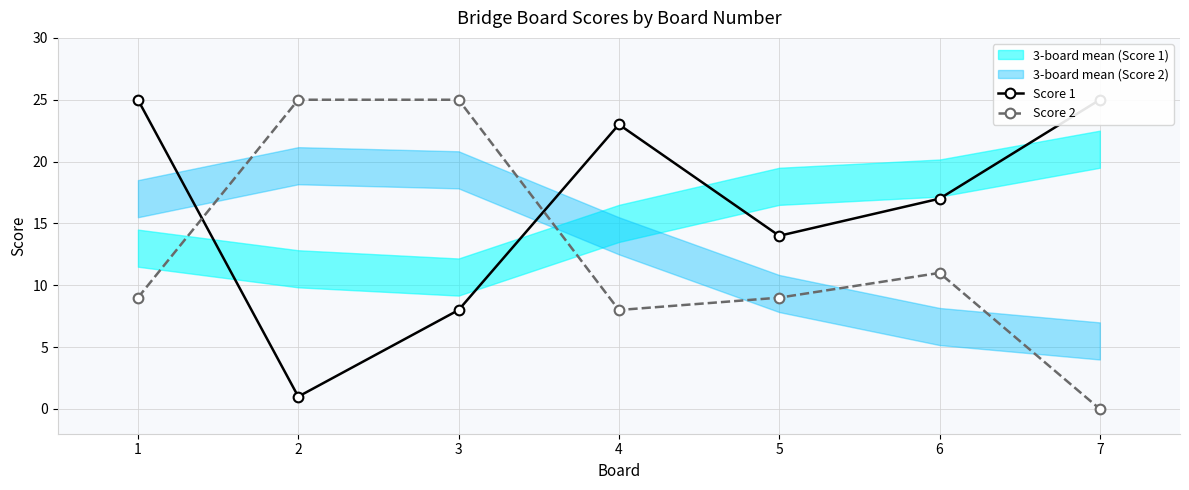

What is the difference between the maximum and minimum values in the Score 1 series?

24